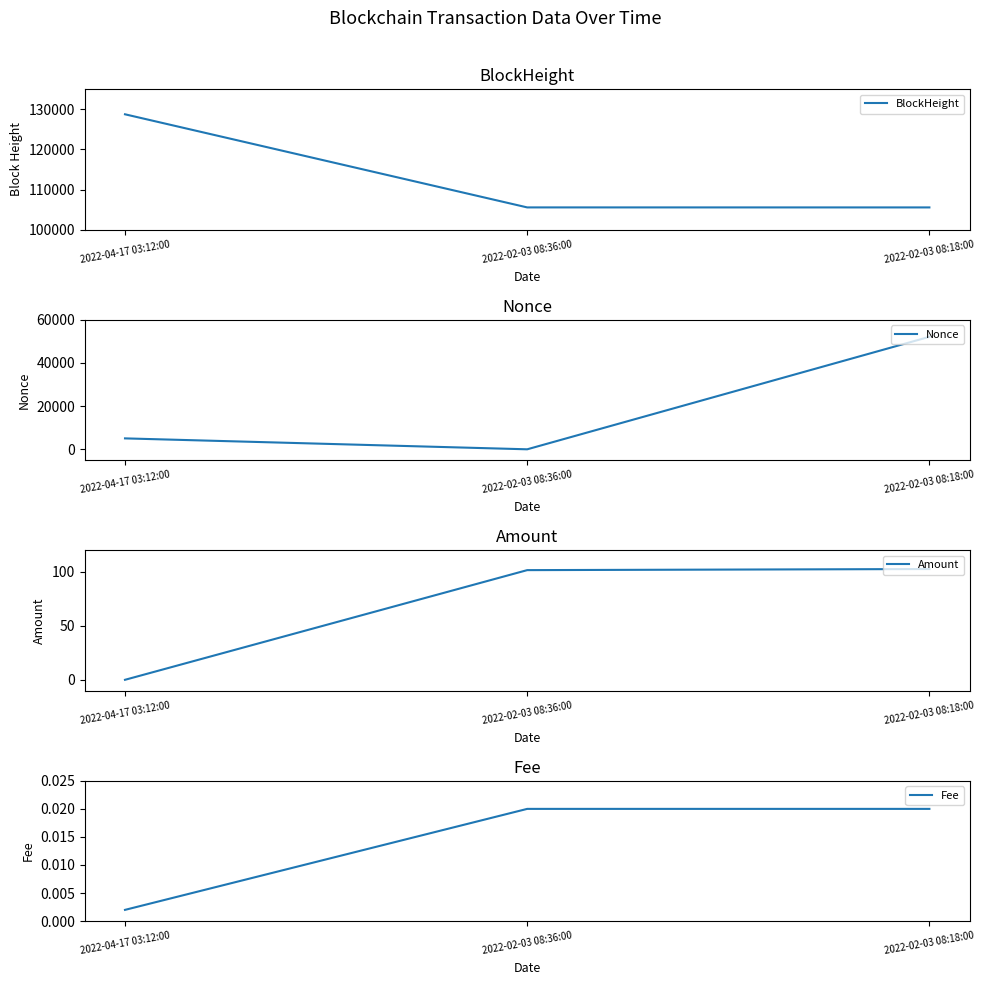

Reading left to right, what are all the values shown in this chart?

BlockHeight: 2022-04-17 03:12:00=128772.0	2022-02-03 08:36:00=105536.0	2022-02-03 08:18:00=105531.0
Nonce: 2022-04-17 03:12:00=5061.0	2022-02-03 08:36:00=0.0	2022-02-03 08:18:00=52124.0
Amount: 2022-04-17 03:12:00=0.0	2022-02-03 08:36:00=101.7	2022-02-03 08:18:00=102.7
Fee: 2022-04-17 03:12:00=0.0	2022-02-03 08:36:00=0.0	2022-02-03 08:18:00=0.0